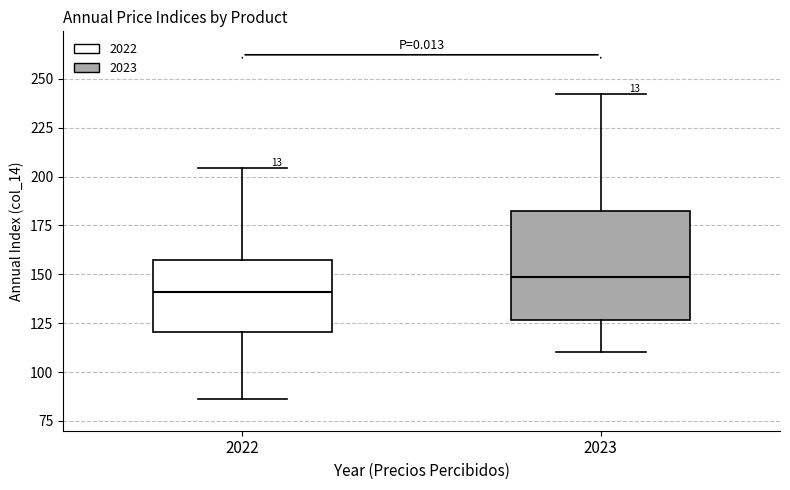

Which box has the highest median line?

2023